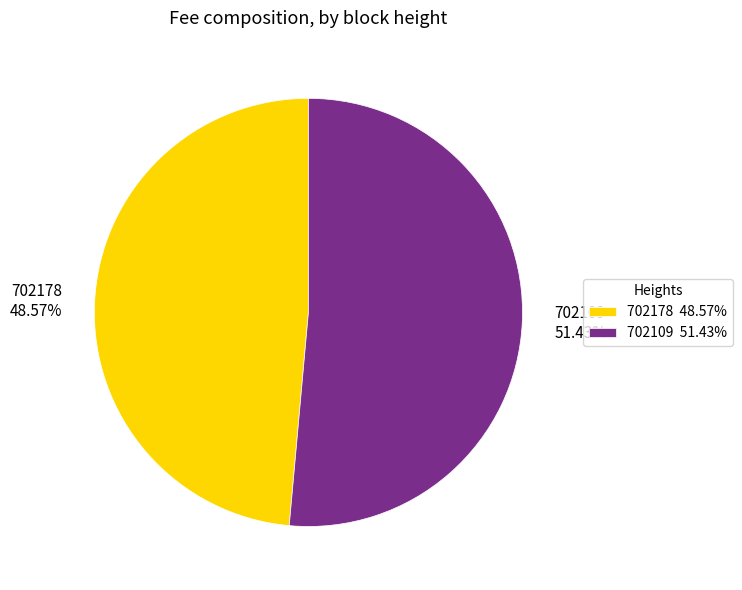

Combined, what portion of the pie is 702178 and 702109?

100.0%